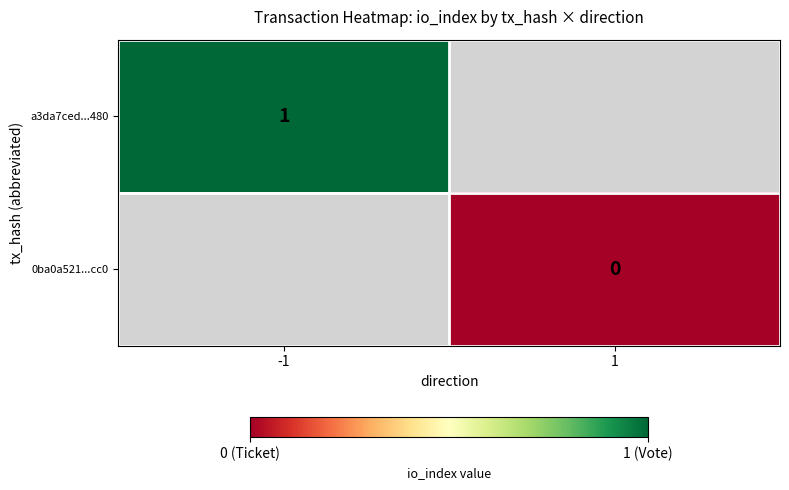

Is the value of 0ba0a521...cc0 at -1 greater than the value of a3da7ced...480 at -1?

No